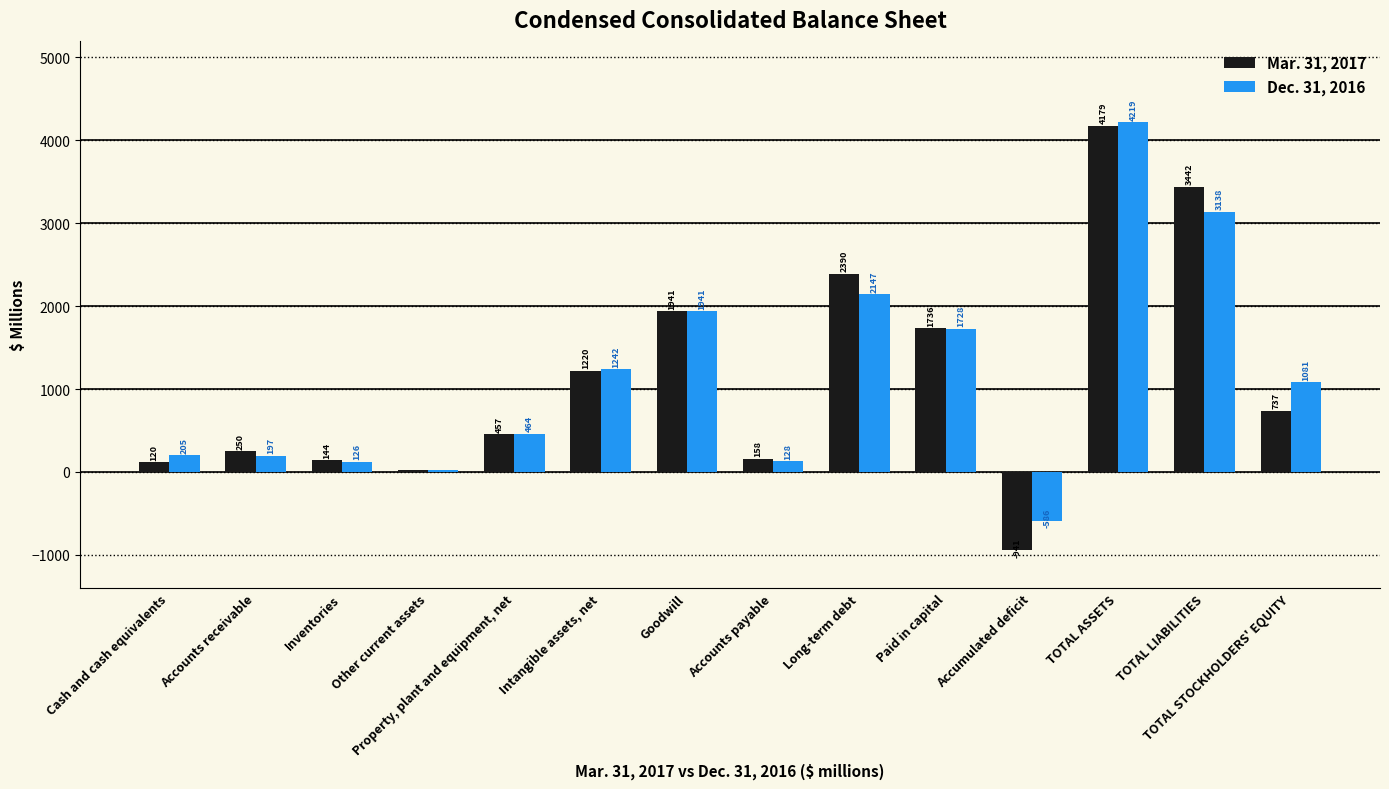

What is the spread (max minus min) of values at TOTAL ASSETS?

40